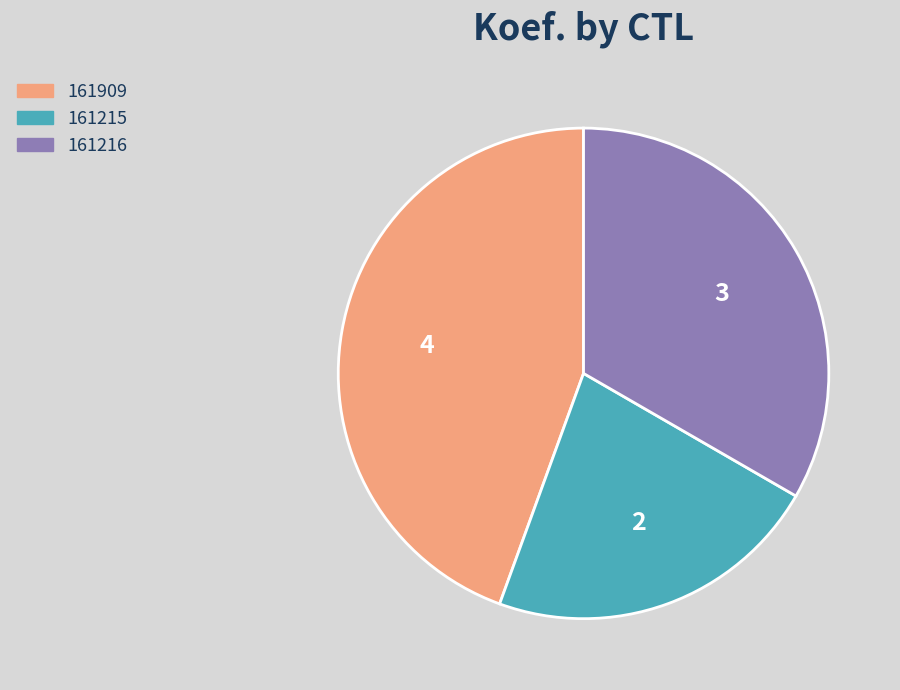

The 161215 slice represents 8% of the pie. True or false?

False